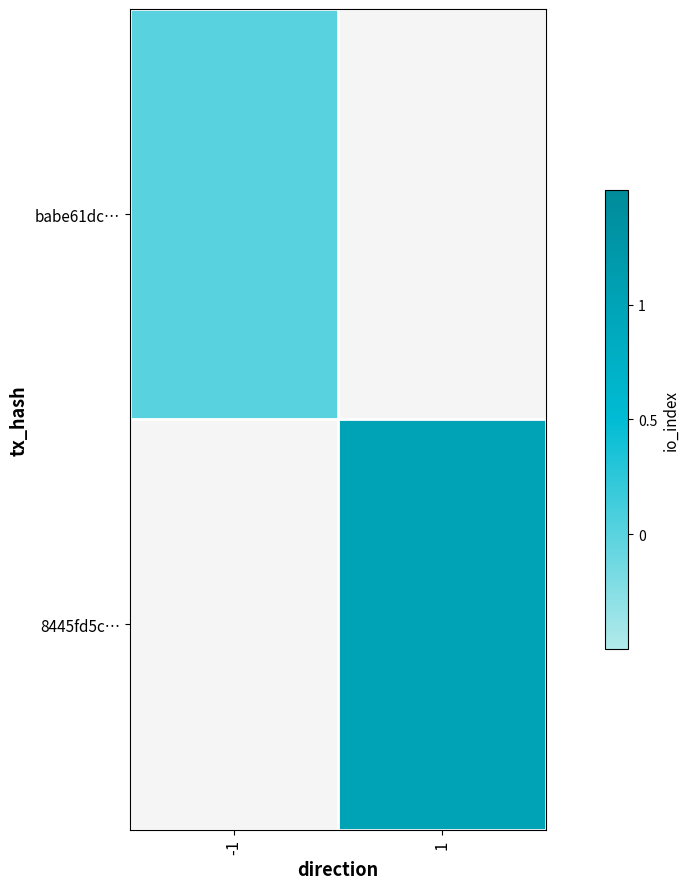

How many values in 8445fd5c… are above zero?

1